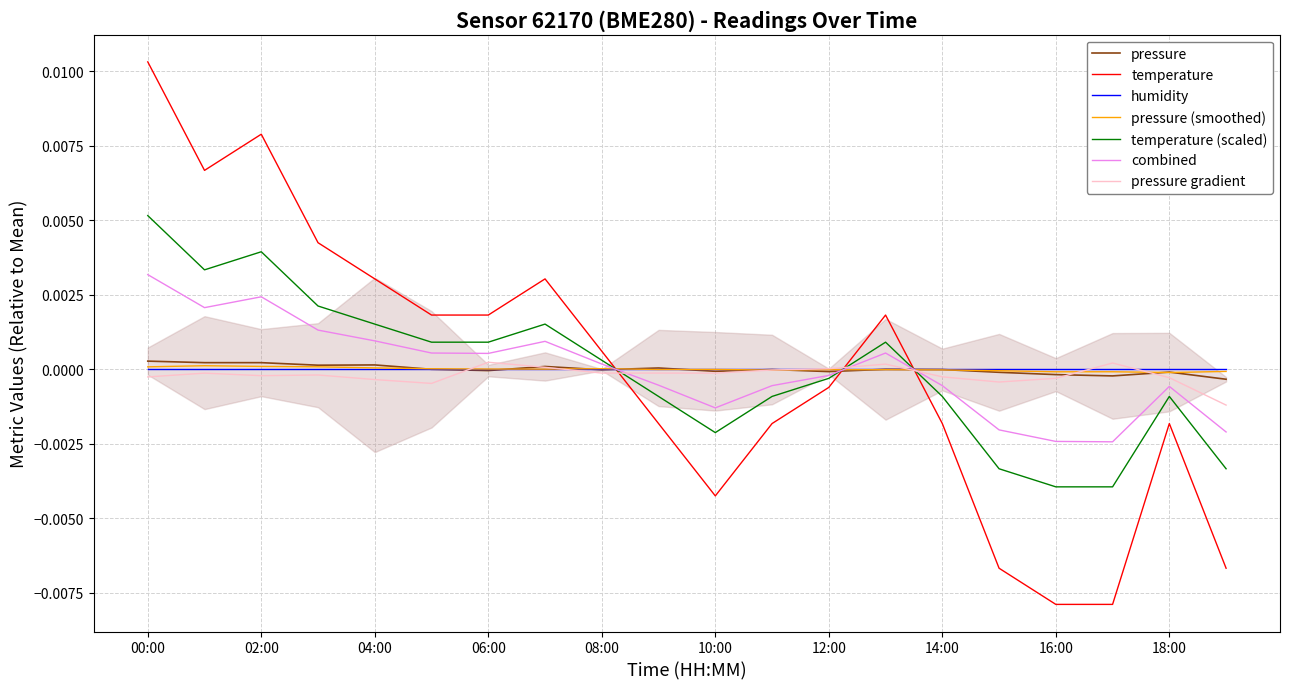

Which has a higher value, 01:00 or 12:00?

01:00